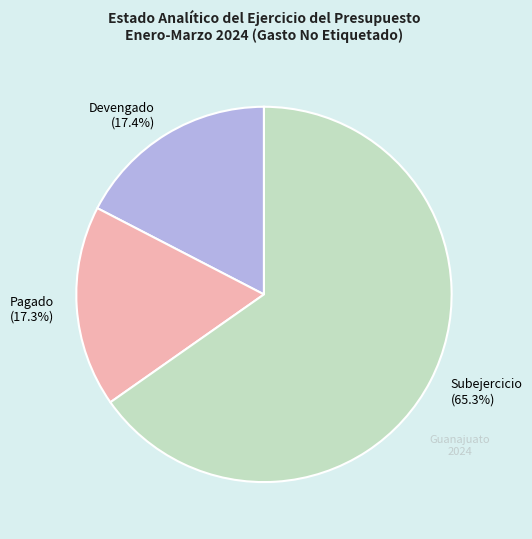

To the nearest percent, what is the difference between the Devengado and Subejercicio slice percentages?

48%